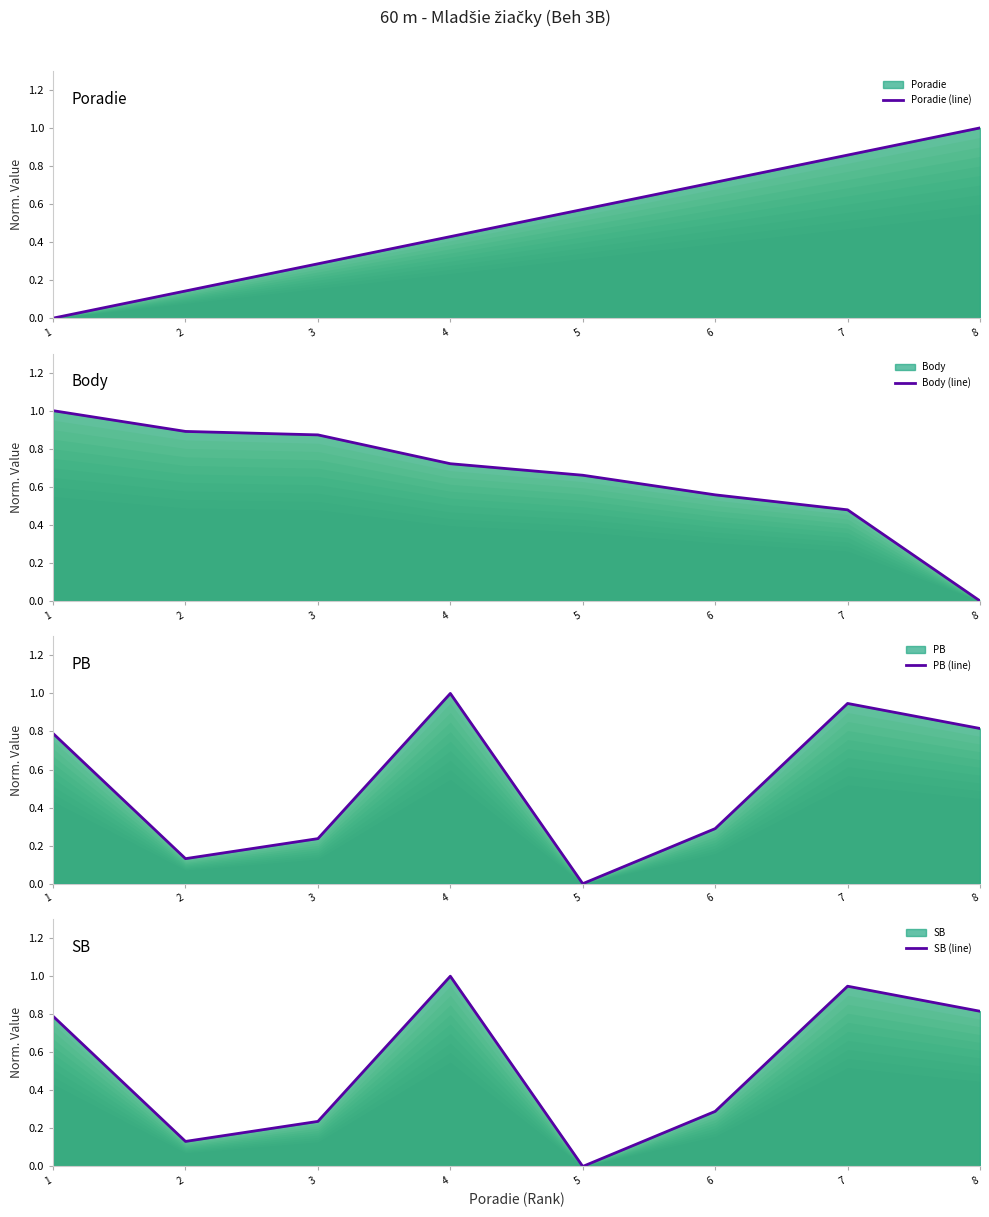

What is the value of the SB (line) point at the 6th from the left?

0.3